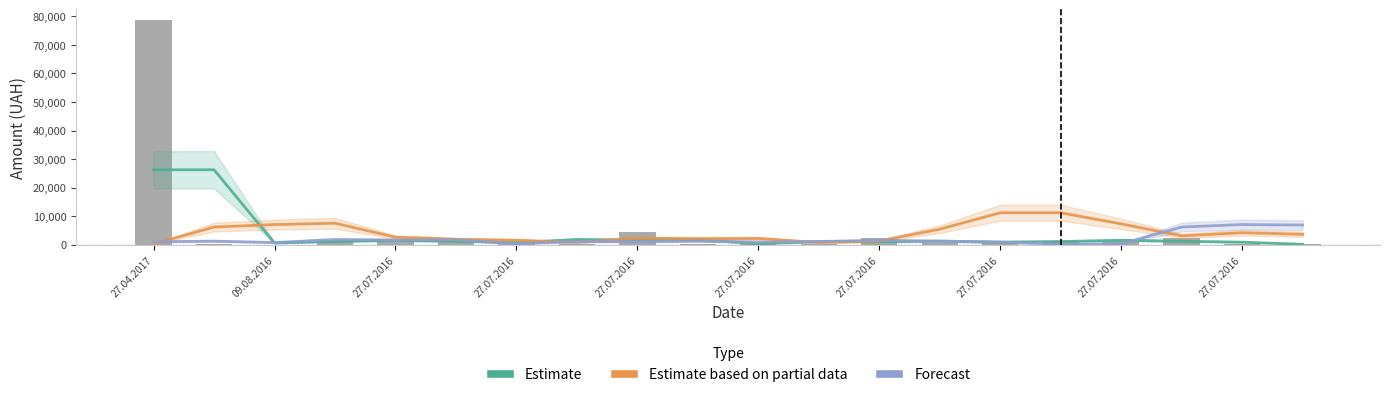

At which category is the sum across all series the highest?

09.08.2016